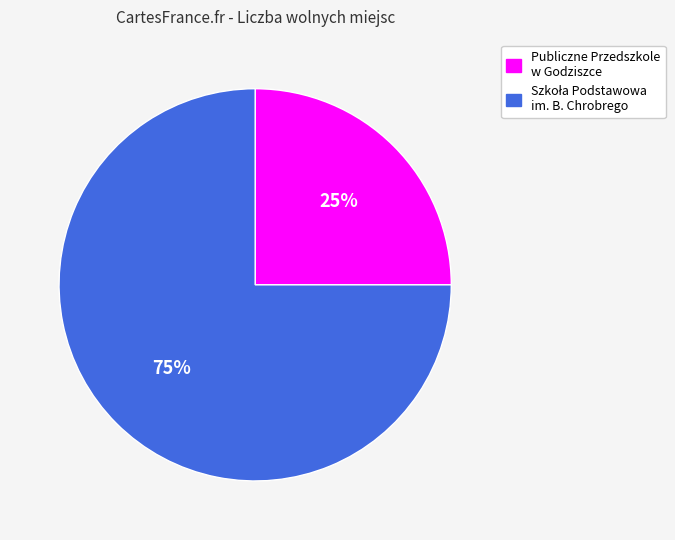

To the nearest percent, what portion does Publiczne Przedszkole w Godziszce represent?

25%